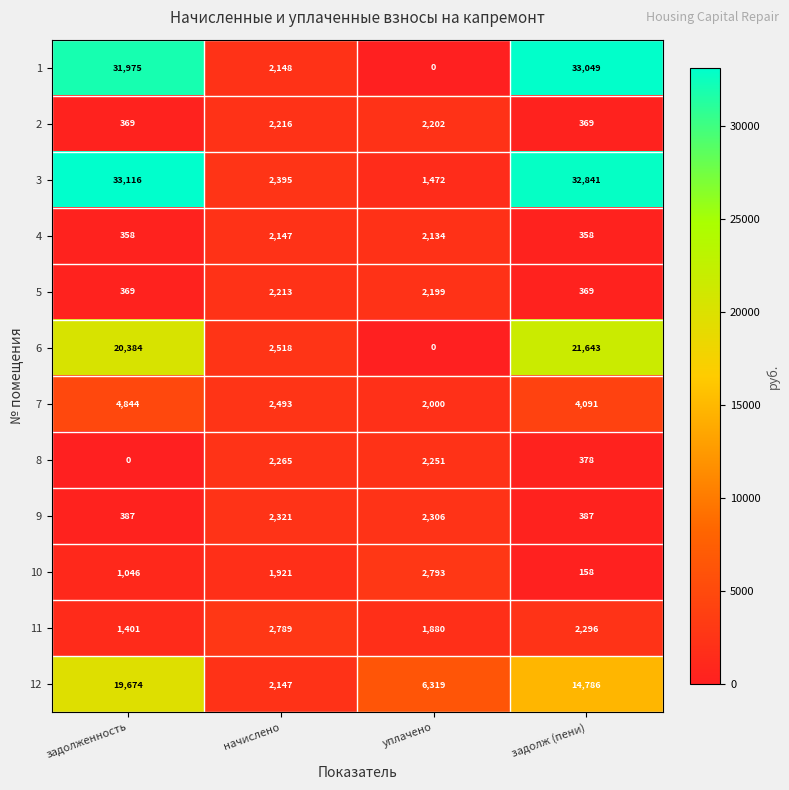

Read the 5 value at начислено, to the nearest 50.

2200